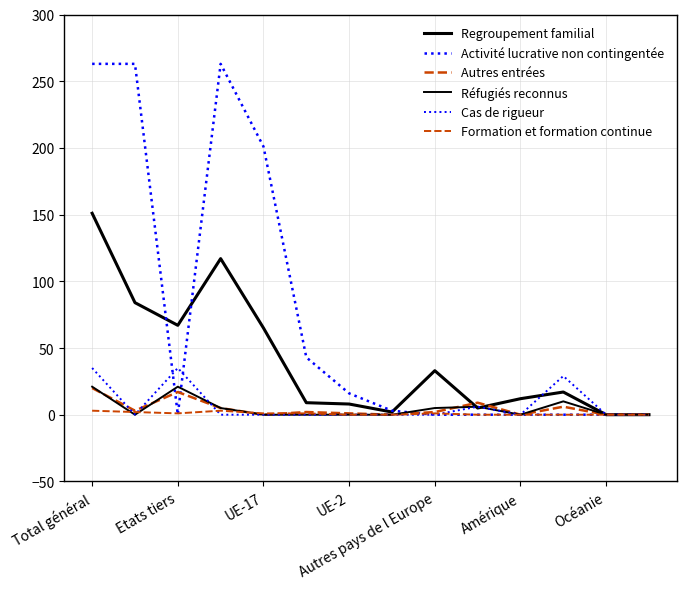

Is this an area chart (filled region under the line)?

No